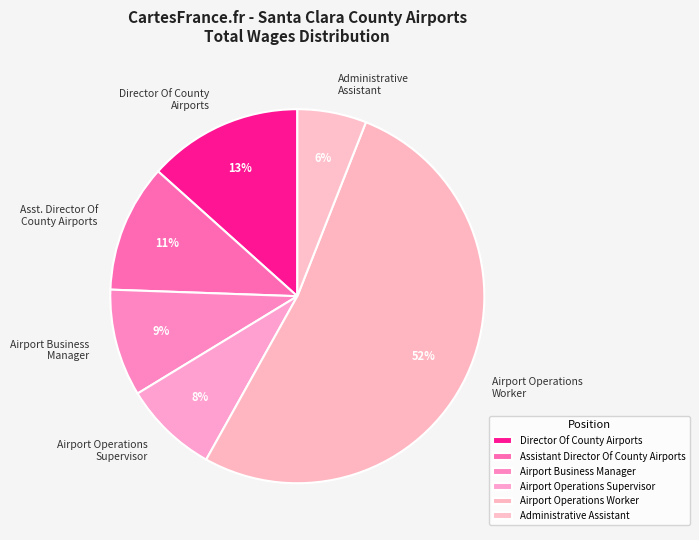

Between Asst. Director Of County Airports and Airport Business Manager, which is larger?

Asst. Director Of County Airports